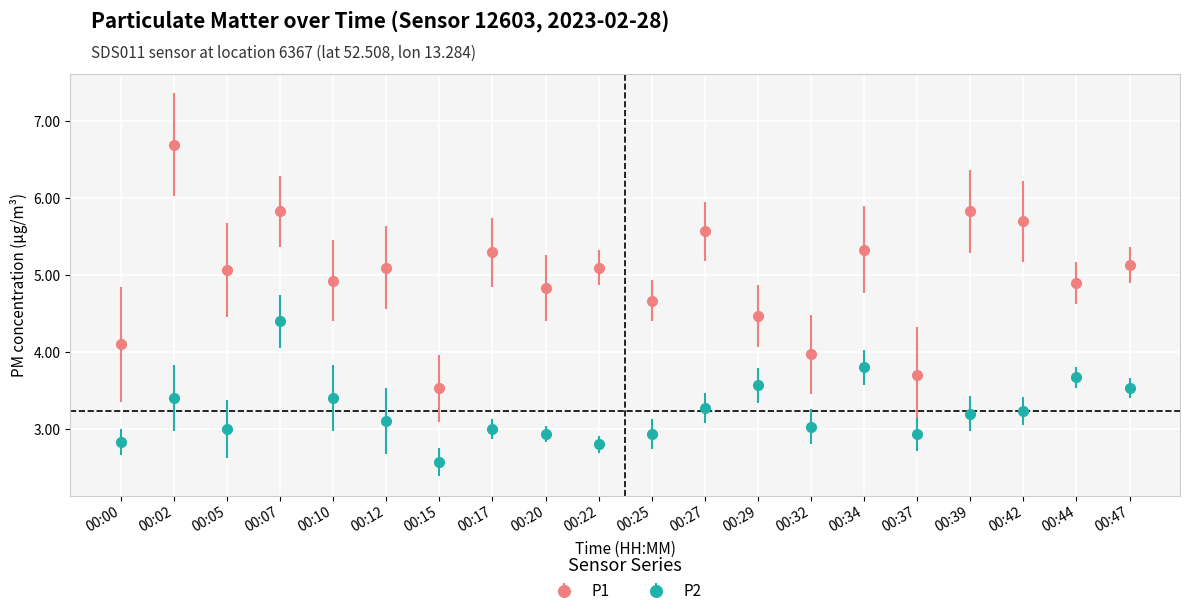

True or false: P1 and P2 intersect in this chart.

False